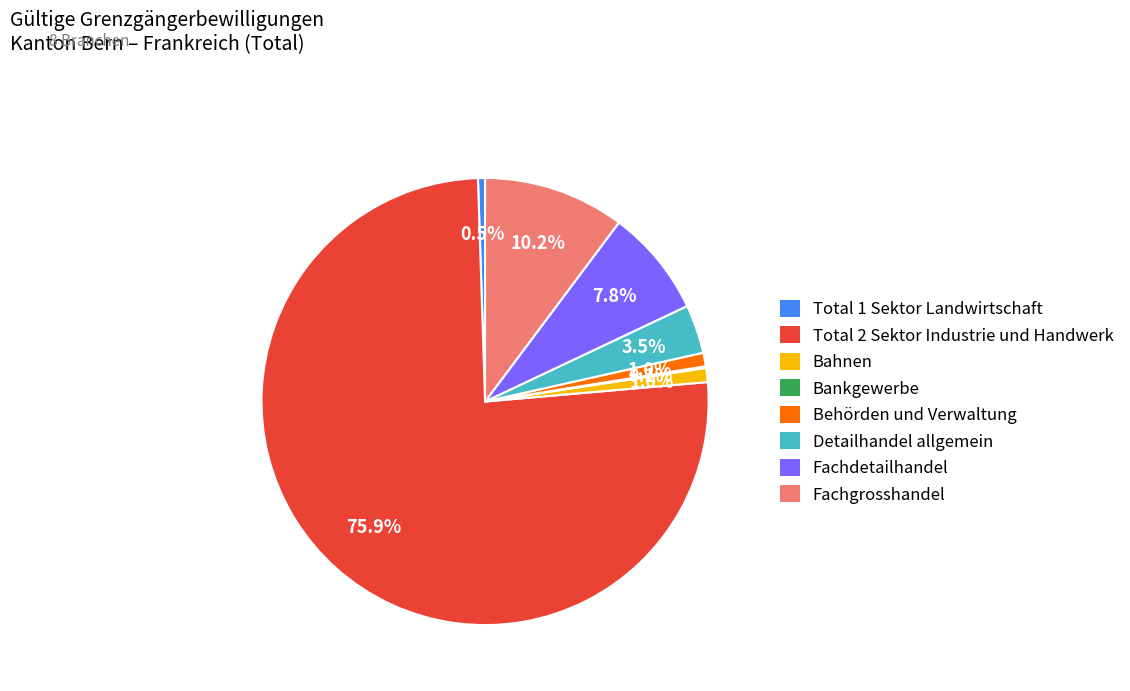

Which has a higher value, Fachgrosshandel or Fachdetailhandel?

Fachgrosshandel